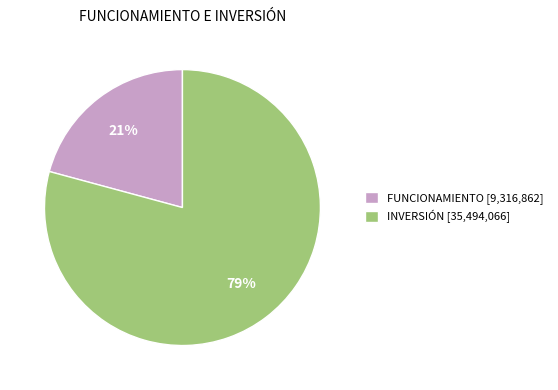

Combined, do INVERSIÓN [35,494,066] and FUNCIONAMIENTO [9,316,862] account for over 50%?

Yes